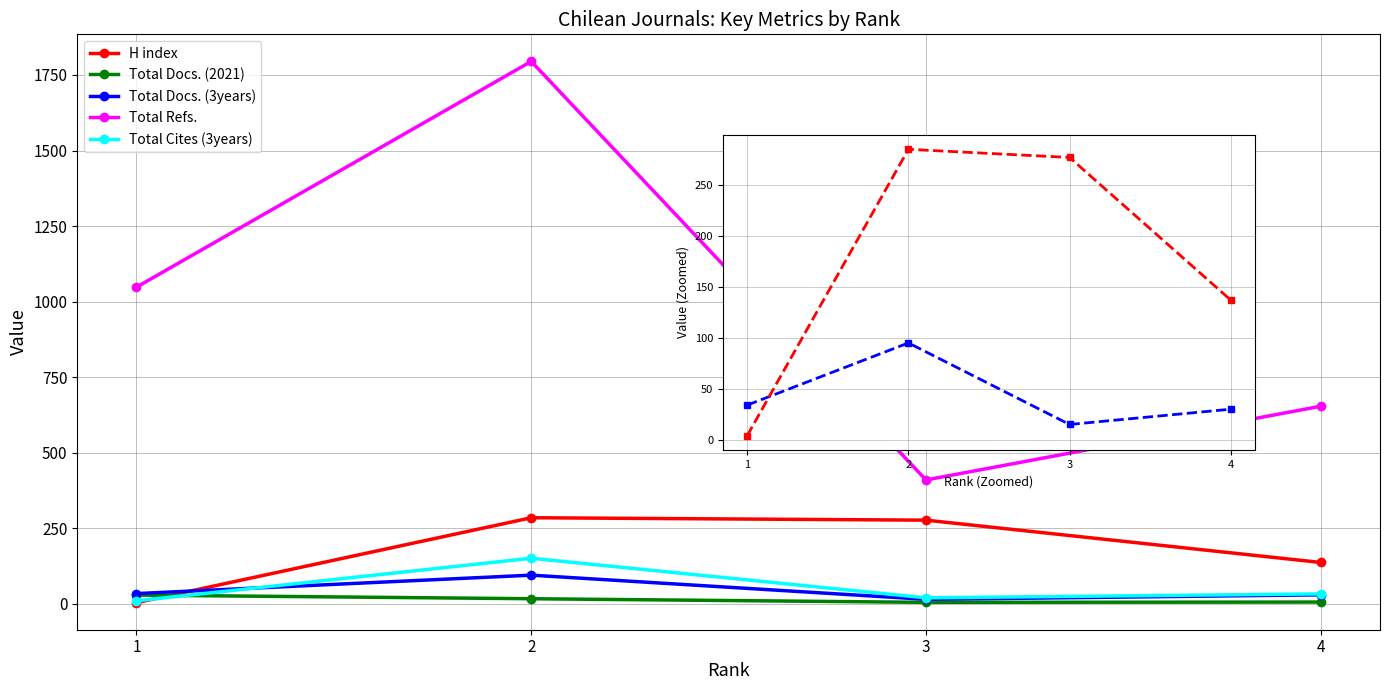

True or false: Total Refs. and Total Docs. (2021) intersect in this chart.

False